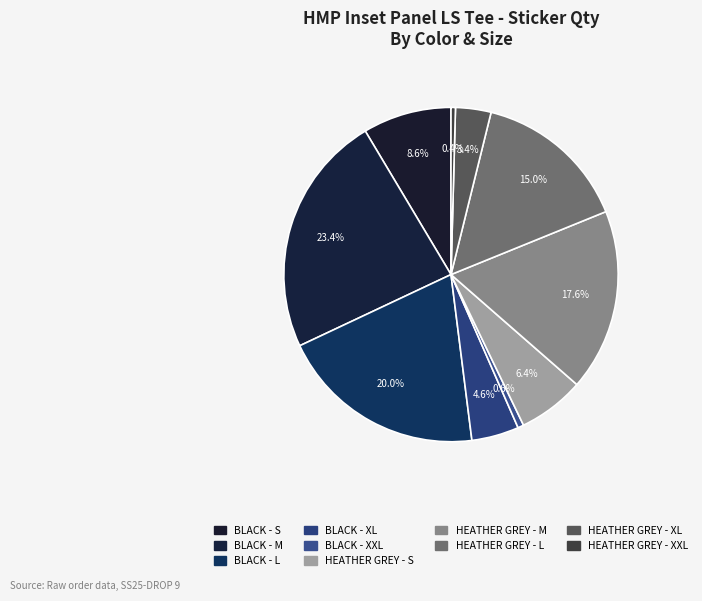

Which has a higher value, HEATHER GREY - XXL or HEATHER GREY - M?

HEATHER GREY - M